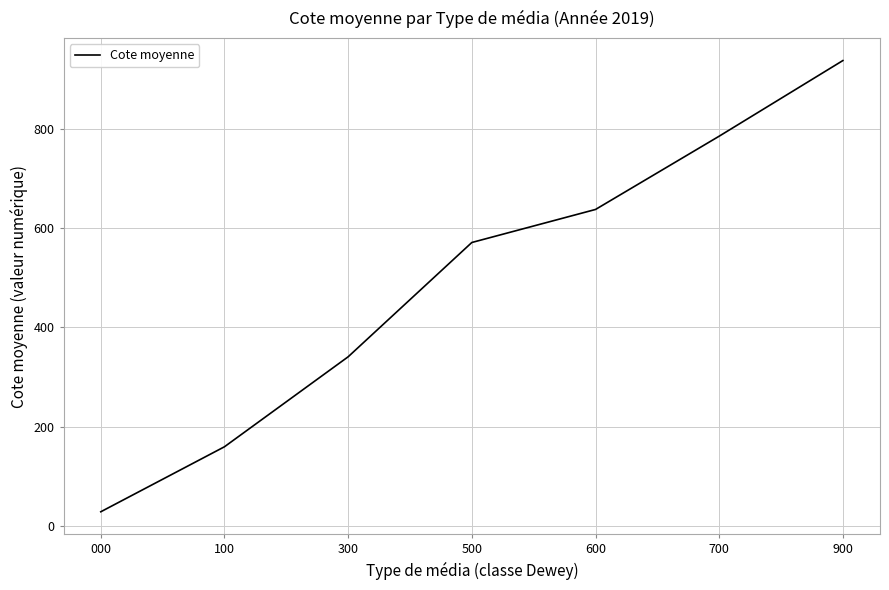

How many series are shown in this chart?

1